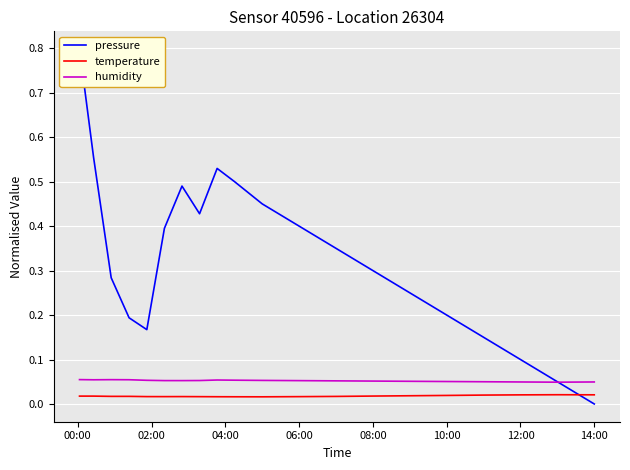

How many temperature values are between 0 and 1?

20